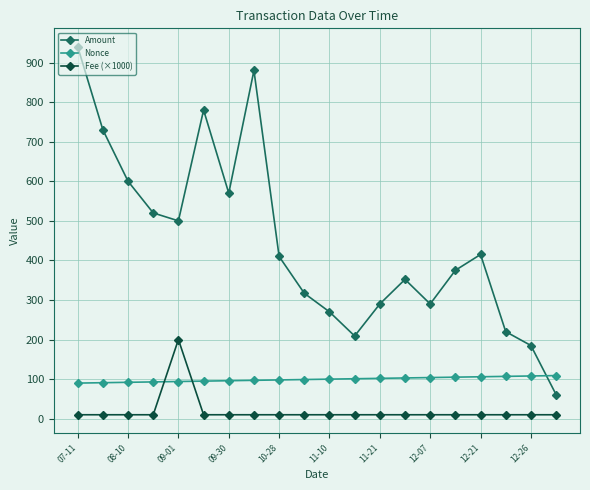

At how many categories does at least one series exceed 707?

4